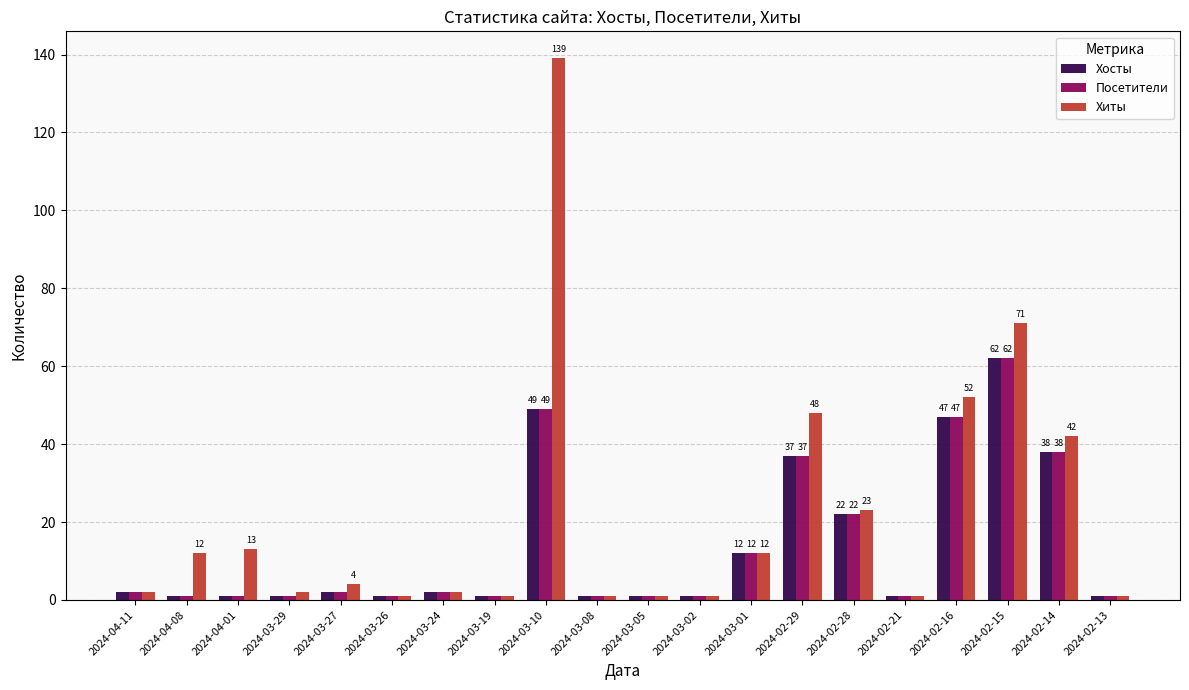

Where is Хиты nearest to the value 70?

2024-02-15